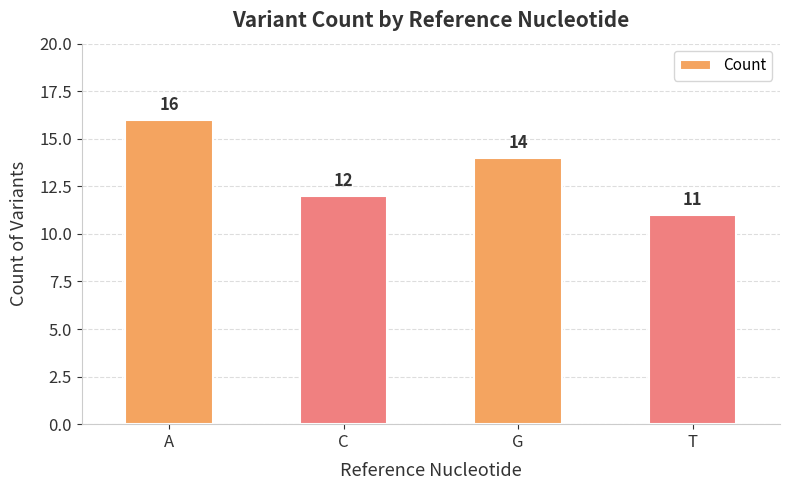

The value at T is 11. True or false?

True